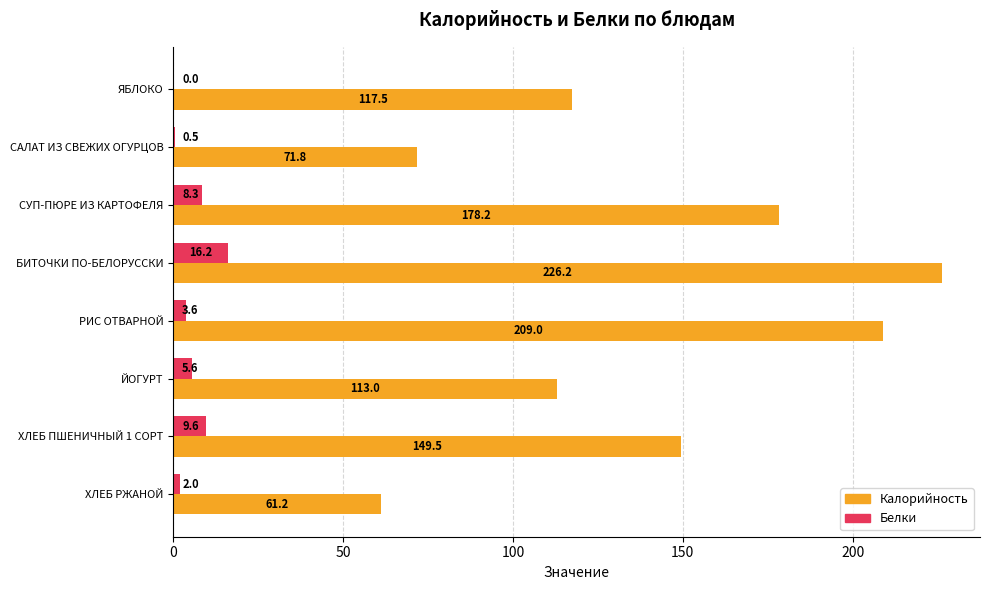

Between СУП-ПЮРЕ ИЗ КАРТОФЕЛЯ and ЙОГУРТ, which series saw the biggest shift?

Калорийность